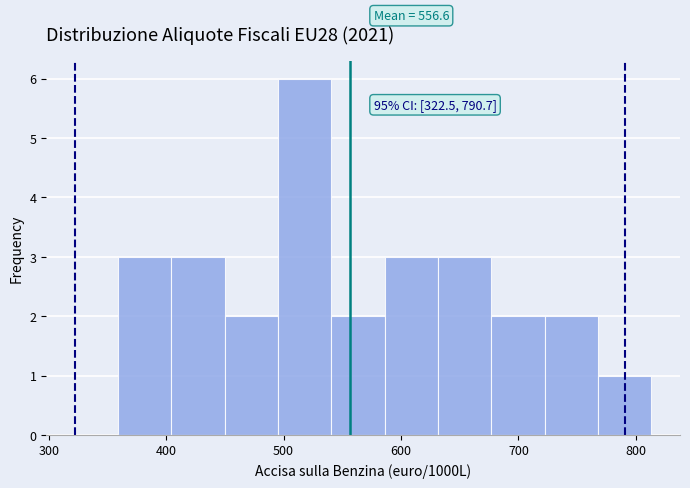

Which range on the x-axis has the tallest bar?

500 to 540